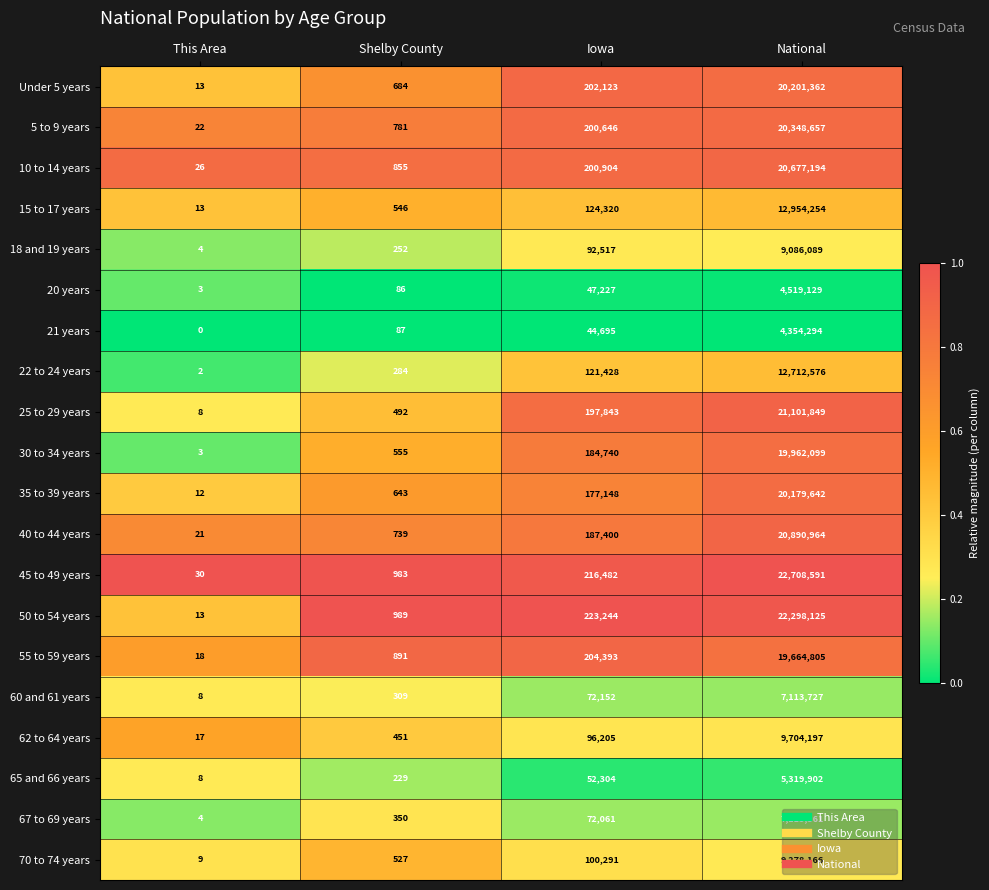

What is the difference between the maximum and second lowest values in the 45 to 49 years series?

22707608